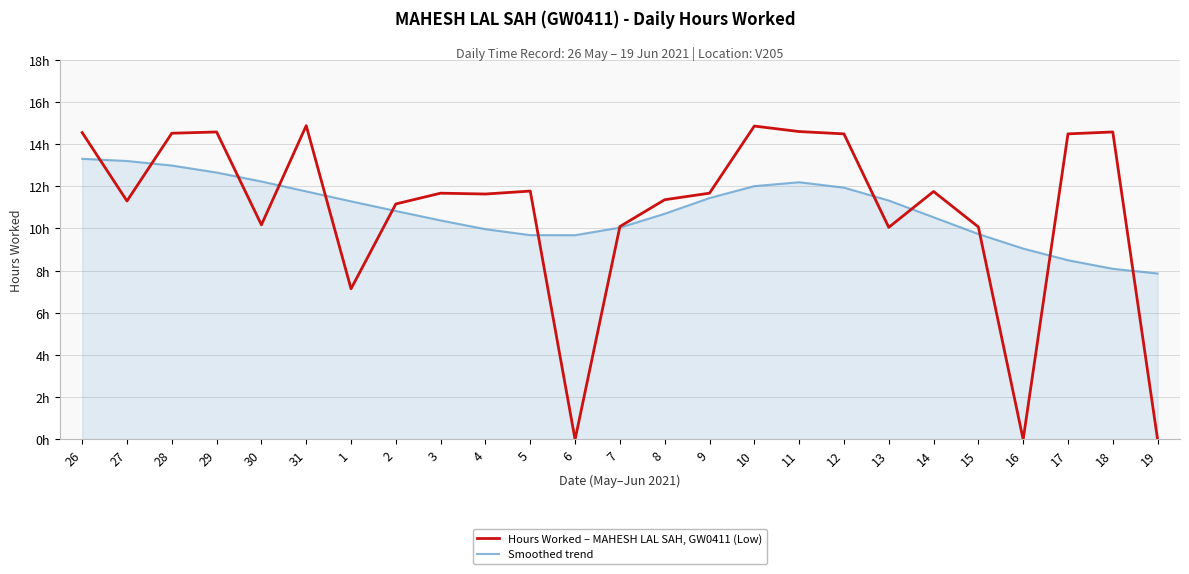

The value of Smoothed trend at 14 is 10.5. True or false?

True